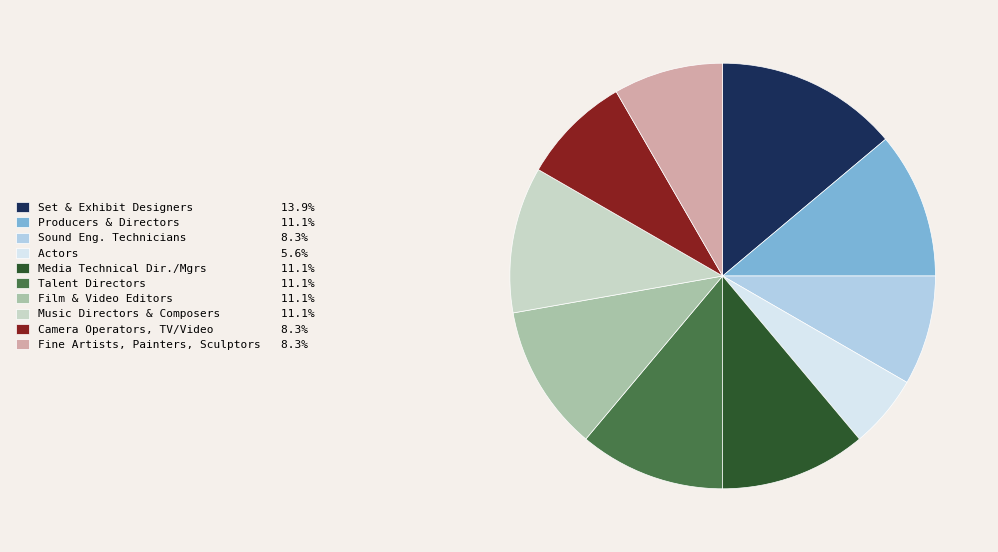

Is there any slice that represents more than half of the pie?

No